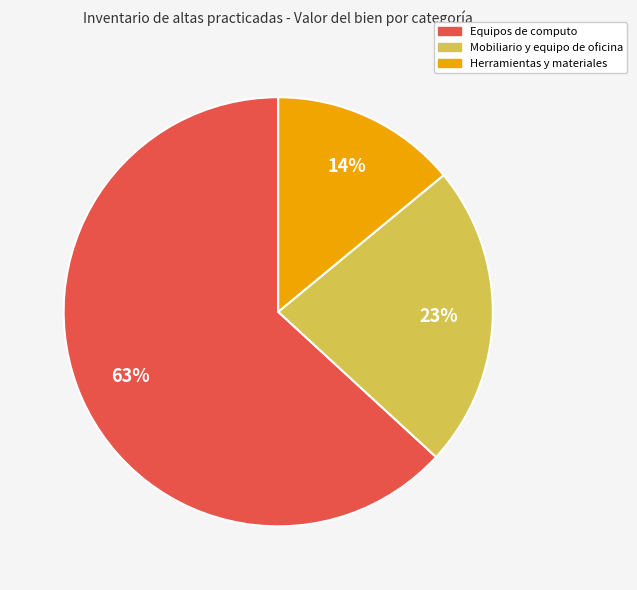

To the nearest percent, what percentage of the pie is Equipos de computo?

63%